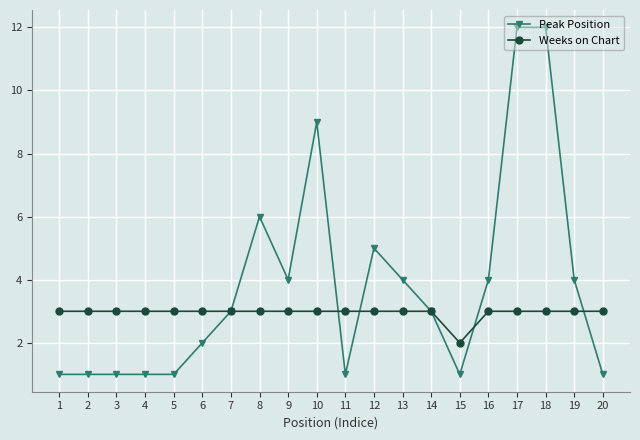

Rank the series by their average value, from highest to lowest.

Peak Position, Weeks on Chart